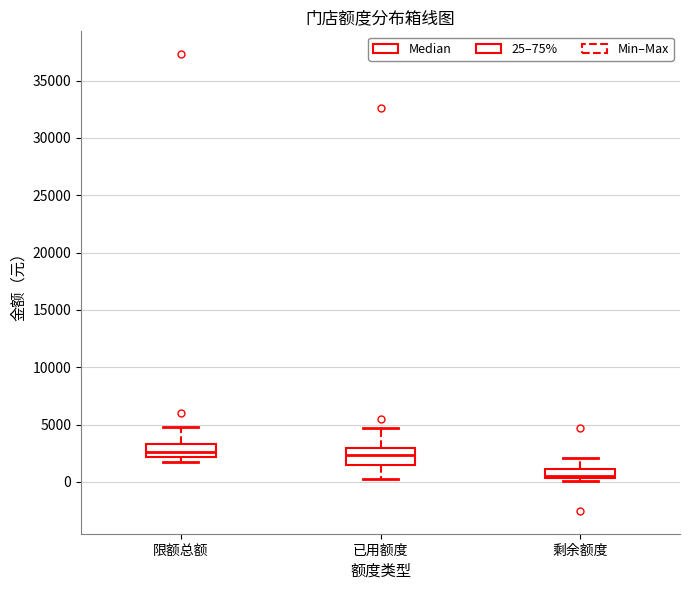

Where is the upper edge of the box for 剩余额度 on the y-axis? The values are not printed on the chart, so give them approximately, as read against the axis.

1000